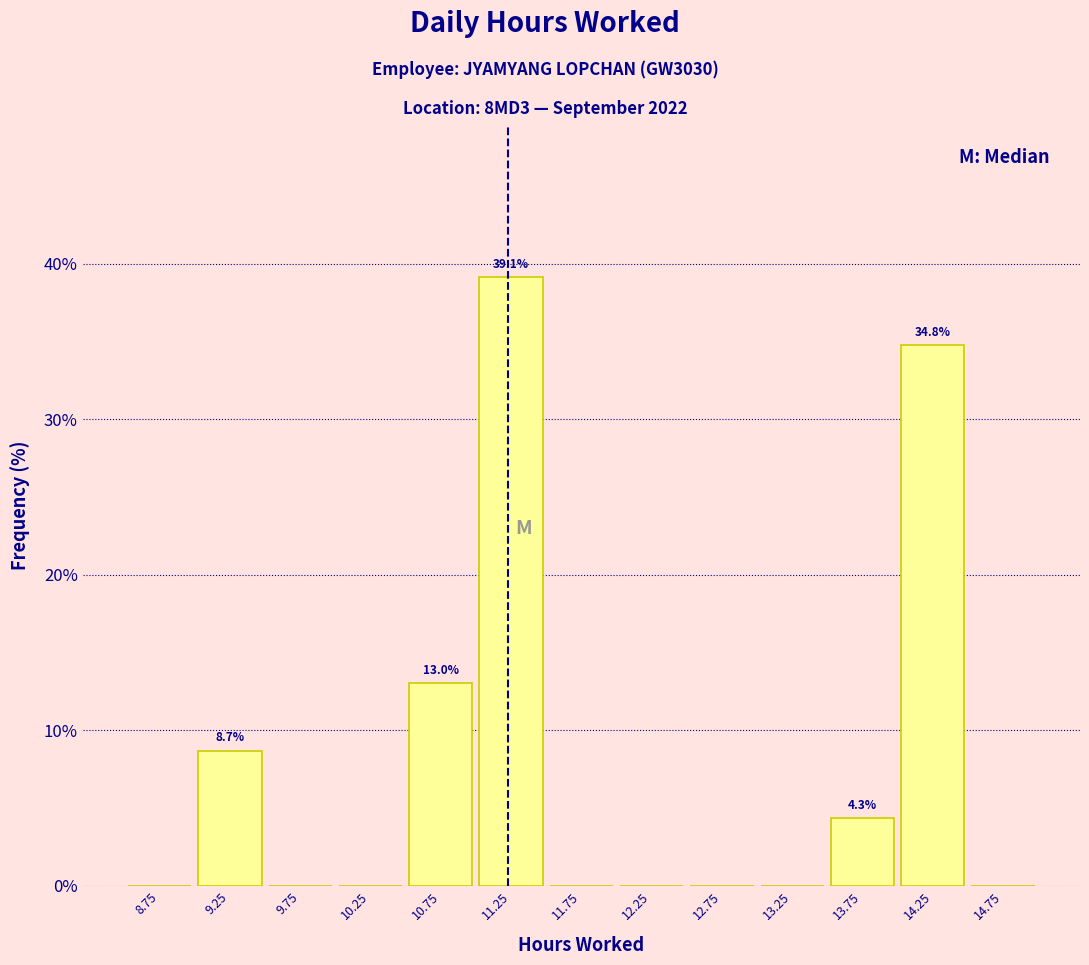

Which range on the x-axis has the tallest bar?

11.0 to 11.5